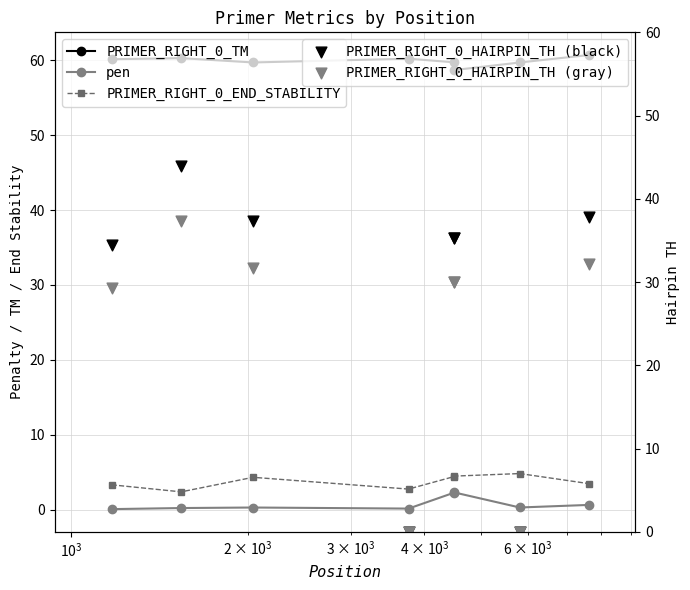

Which series has the largest total across all categories?

PRIMER_RIGHT_0_TM